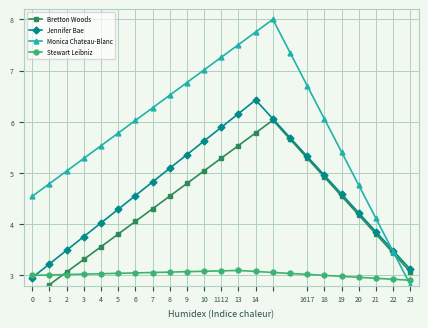

Is it true that Stewart Leibniz equals 3.1 at 13?

True